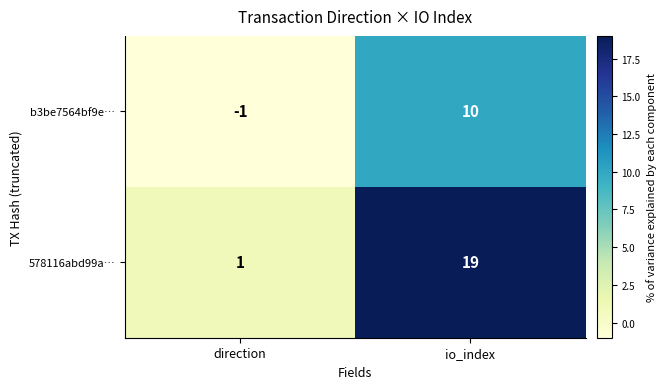

Rank the series at direction from highest to lowest value.

578116abd99a…, b3be7564bf9e…